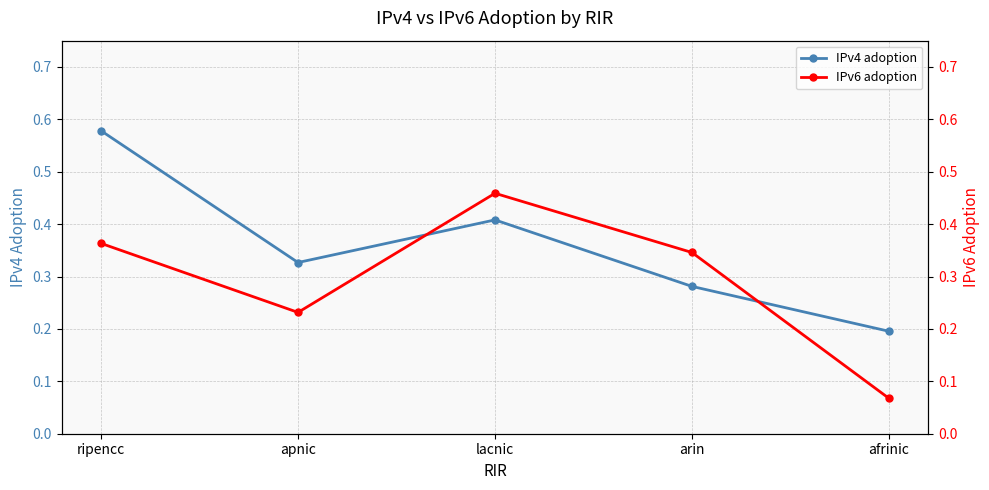

What is the label of the 5th point from the left?

afrinic